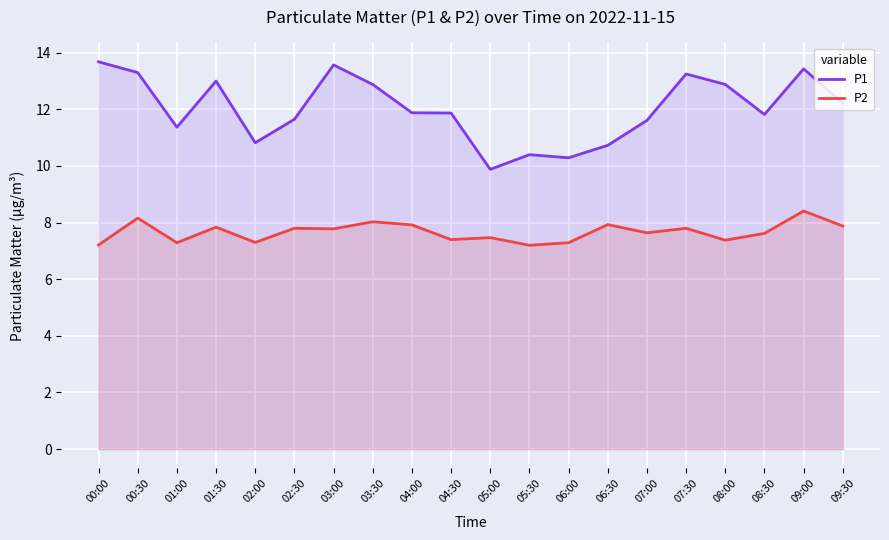

Reading left to right, what are all the values shown in this chart?

P1: 00:00=13.7	00:30=13.3	01:00=11.4	01:30=13.0	02:00=10.8	02:30=11.7	03:00=13.6	03:30=12.9	04:00=11.9	04:30=11.9	05:00=9.9	05:30=10.4	06:00=10.3	06:30=10.7	07:00=11.6	07:30=13.2	08:00=12.9	08:30=11.8	09:00=13.4	09:30=12.2
P2: 00:00=7.2	00:30=8.2	01:00=7.3	01:30=7.8	02:00=7.3	02:30=7.8	03:00=7.8	03:30=8.0	04:00=7.9	04:30=7.4	05:00=7.5	05:30=7.2	06:00=7.3	06:30=7.9	07:00=7.6	07:30=7.8	08:00=7.4	08:30=7.6	09:00=8.4	09:30=7.9